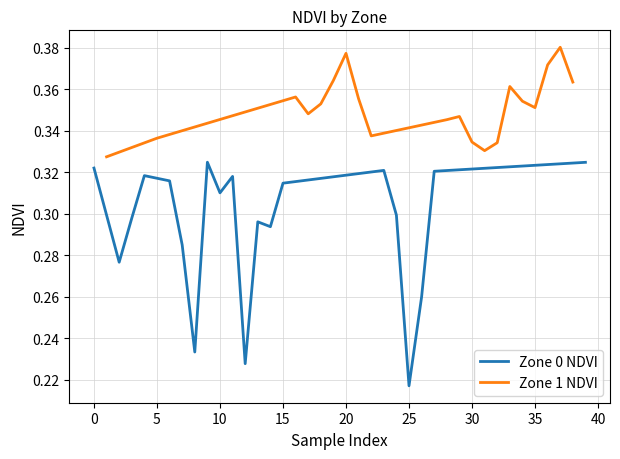

What is the difference between the highest and lowest values at 20?

0.1